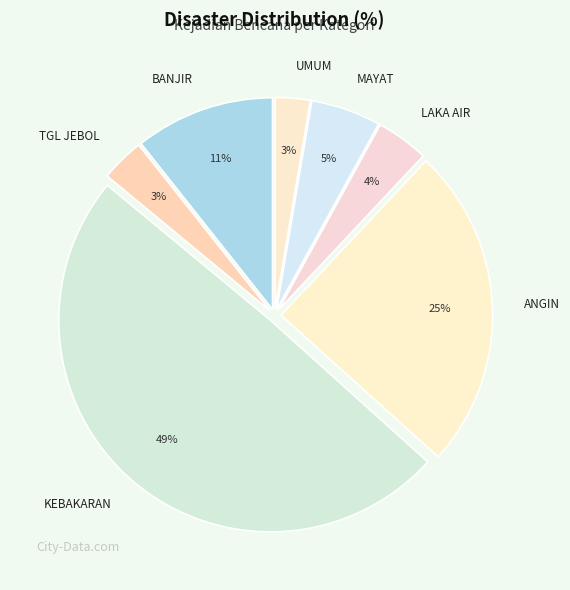

What is the largest slice in the pie chart?

KEBAKARAN